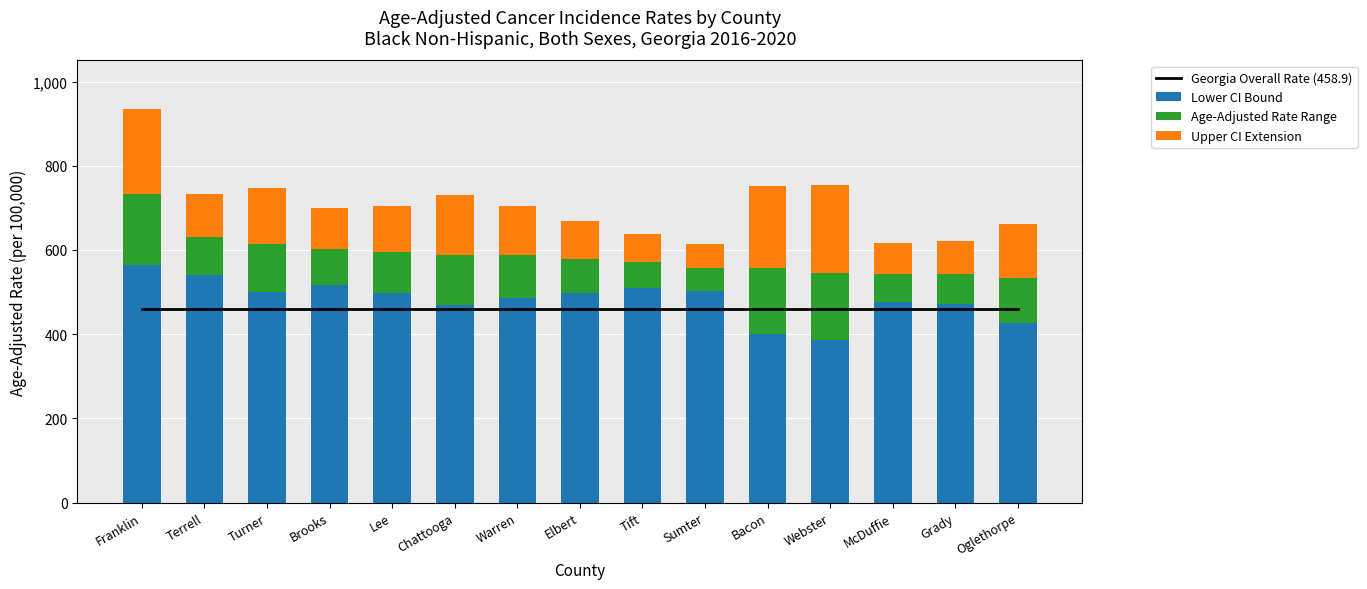

At which label does Upper CI Extension reach its minimum?

Sumter